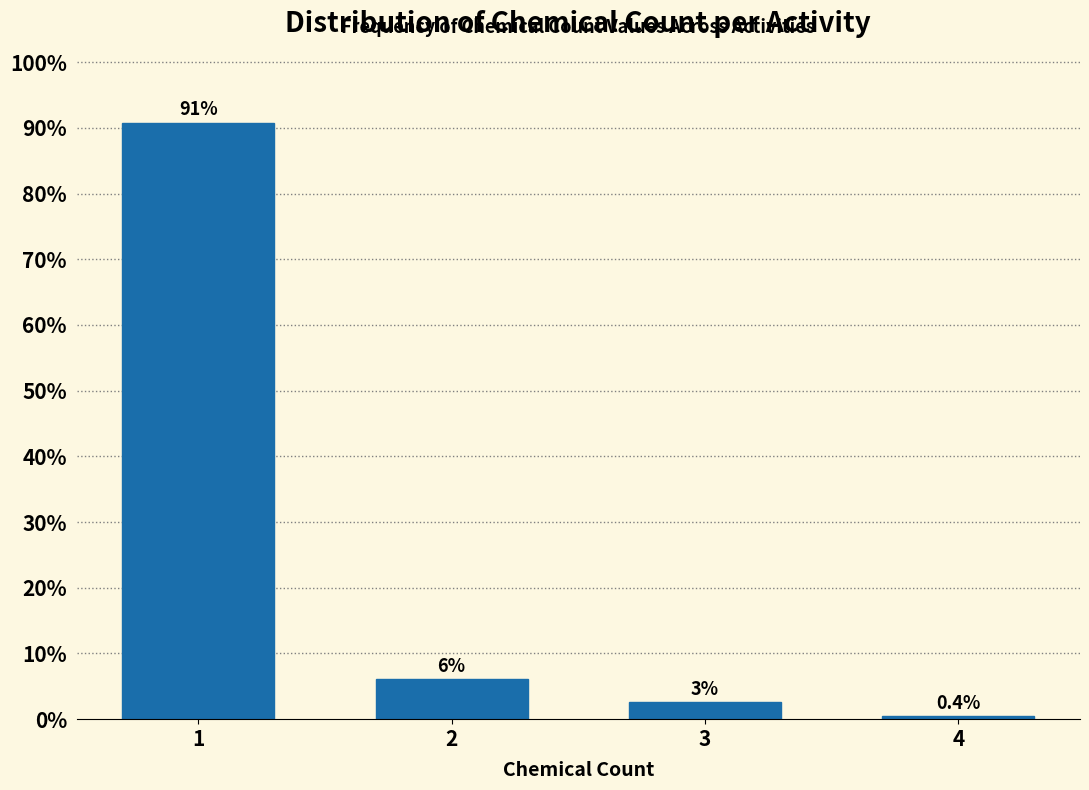

What is the greatest value displayed?

90.8